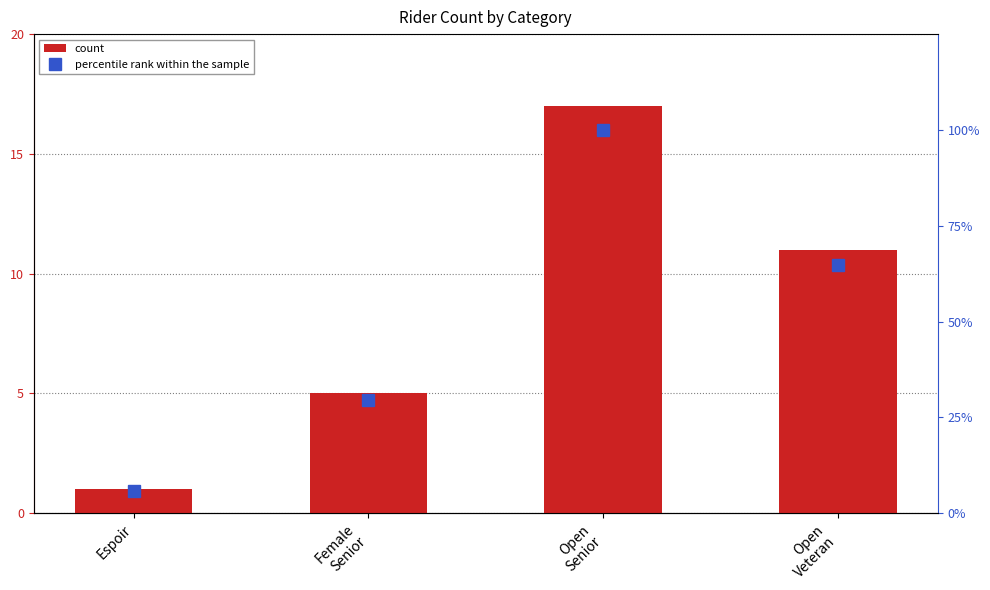

How many groups of bars are there?

4